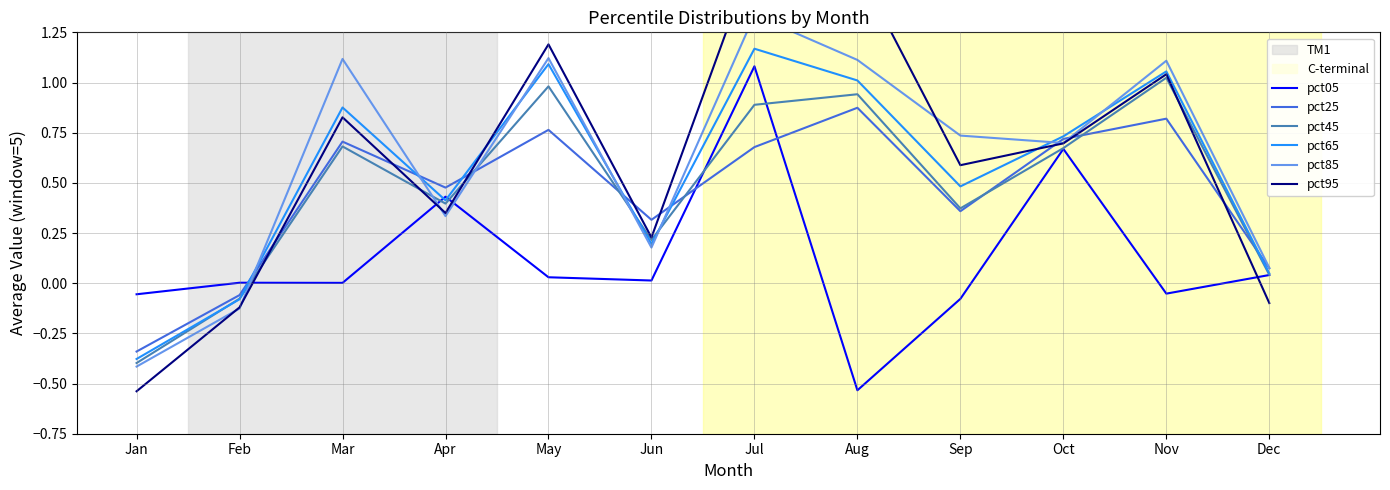

True or false: pct95 has more than 1 interior local peaks.

True